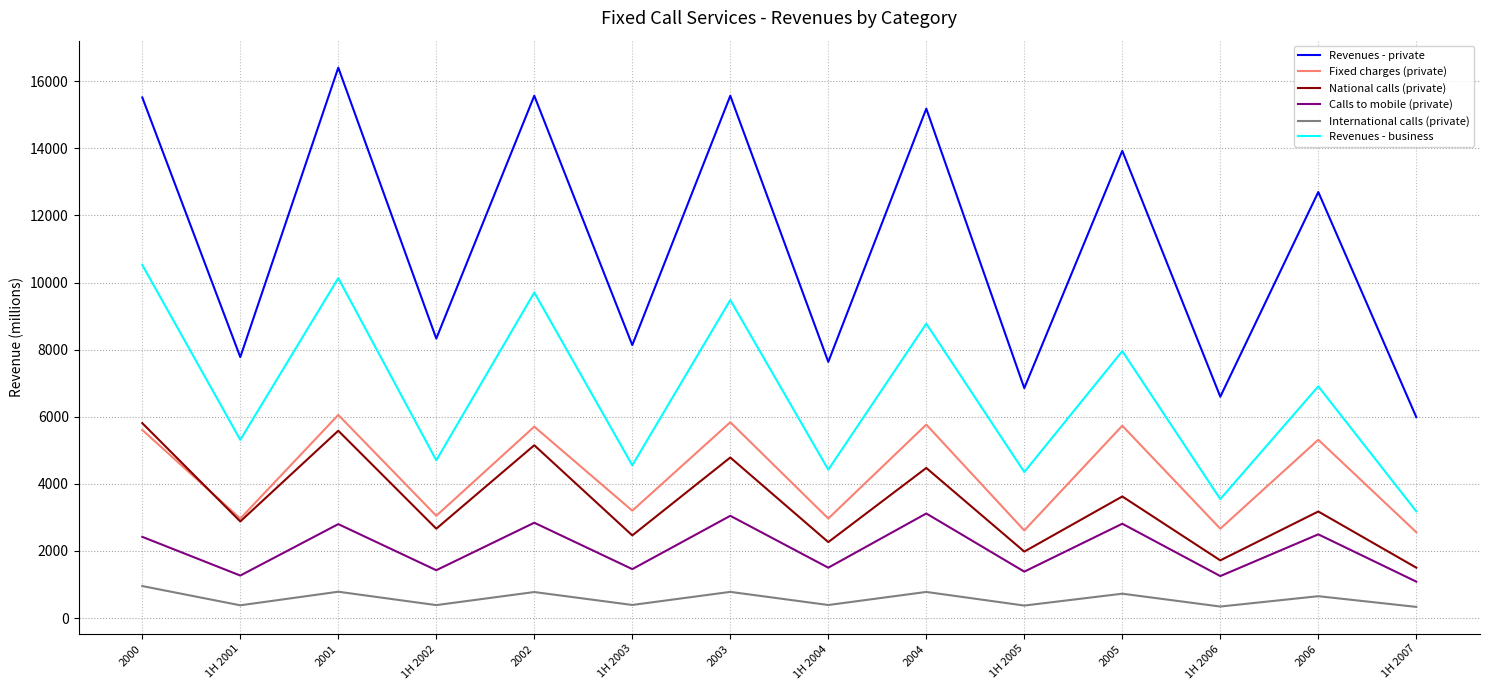

What is the minimum value shown in the chart?

331.9